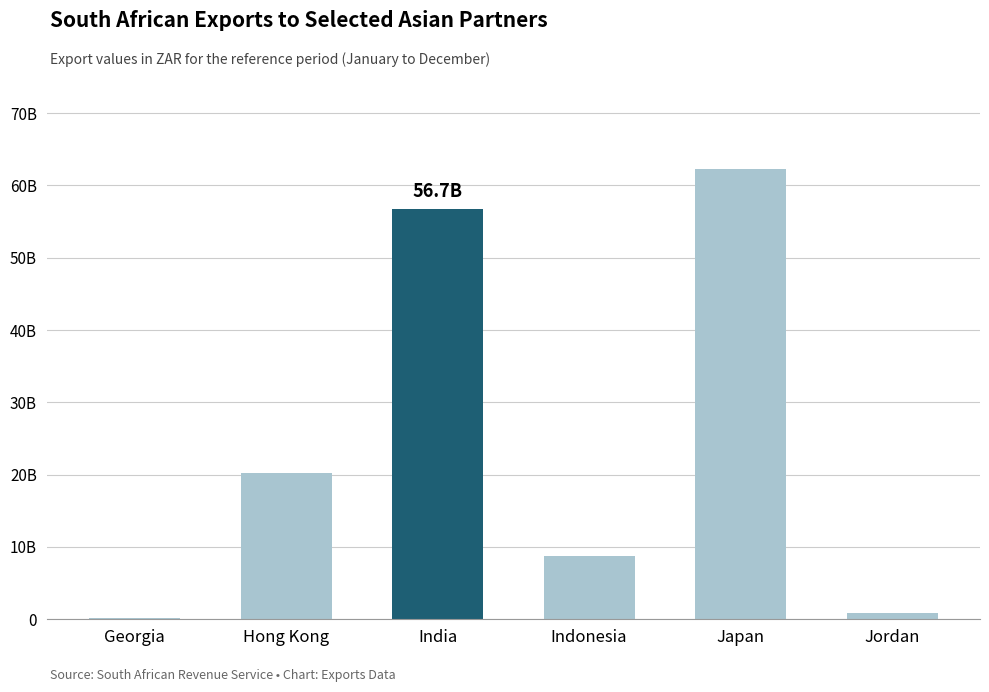

What is the sum of all values?

149018276218